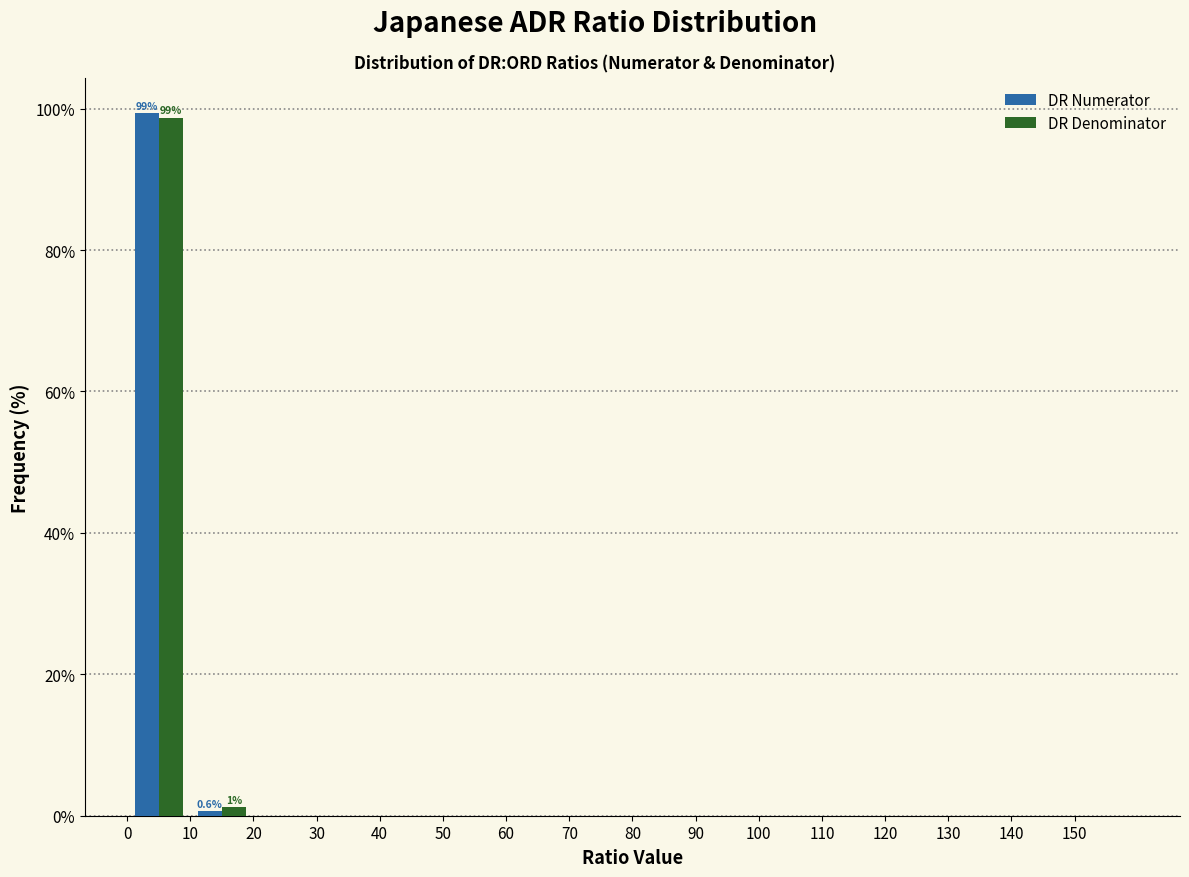

In the DR Numerator series, which range on the x-axis has the tallest bar?

0 to 10